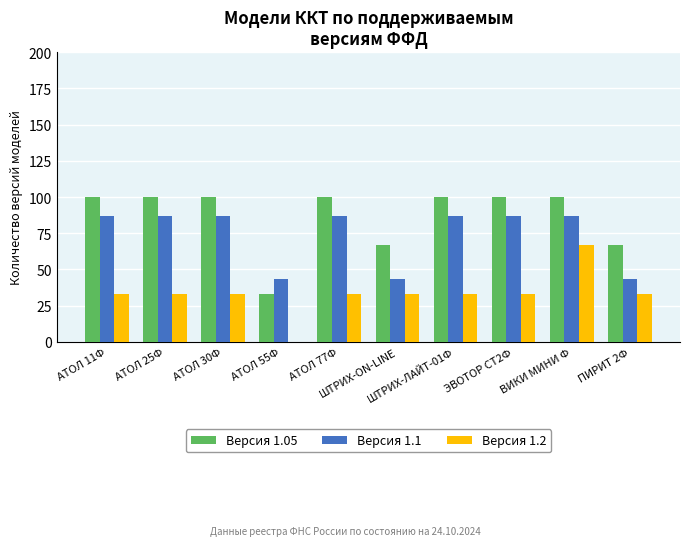

What is the maximum value for Версия 1.05?

99.9